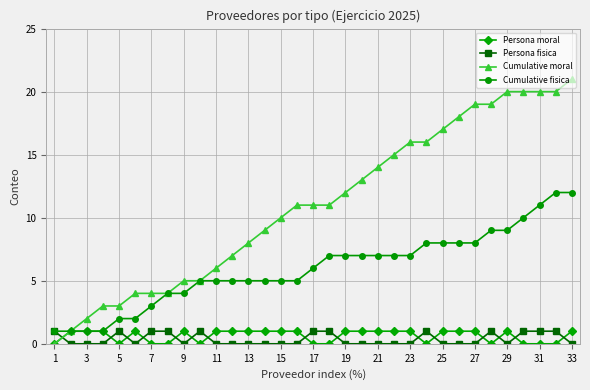

What is the value of the Persona fisica point at the 30th from the left?

1